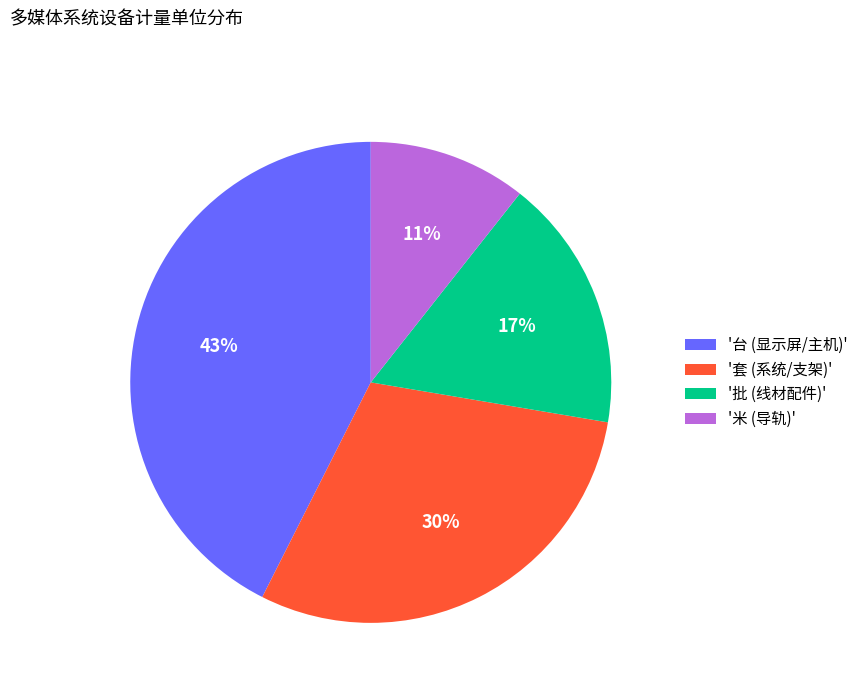

Is there any slice that represents more than half of the pie?

No